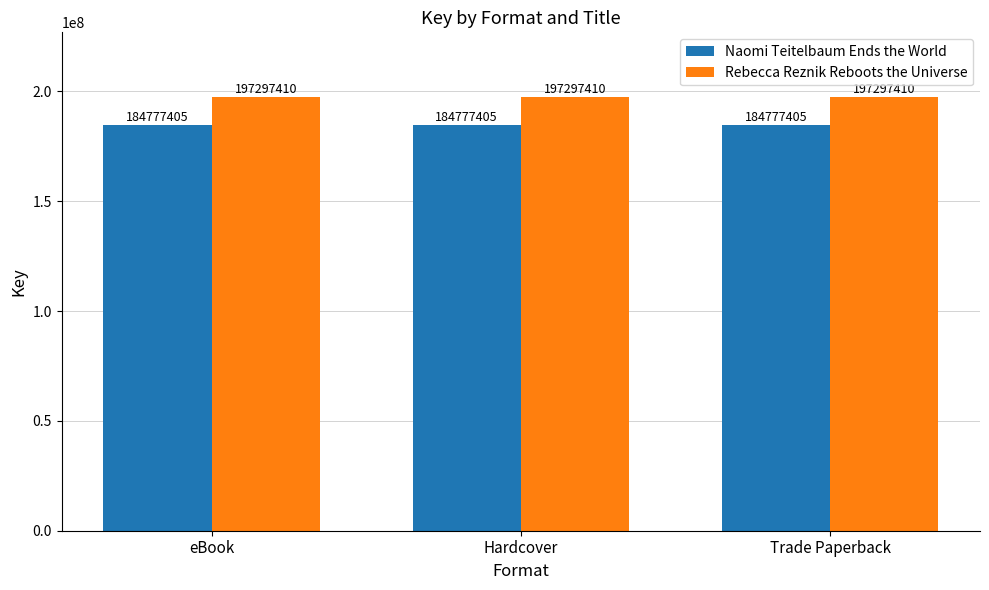

Is the value of Naomi Teitelbaum Ends the World at Trade Paperback greater than the value of Rebecca Reznik Reboots the Universe at Trade Paperback?

No